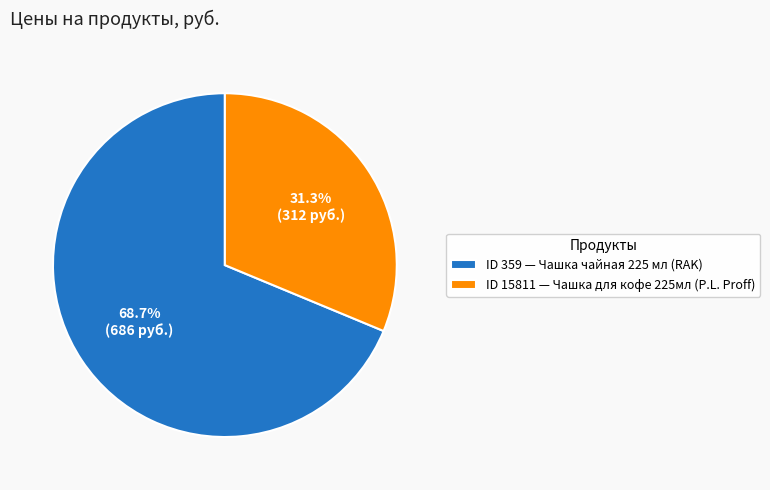

Count the number of slices in the pie.

2